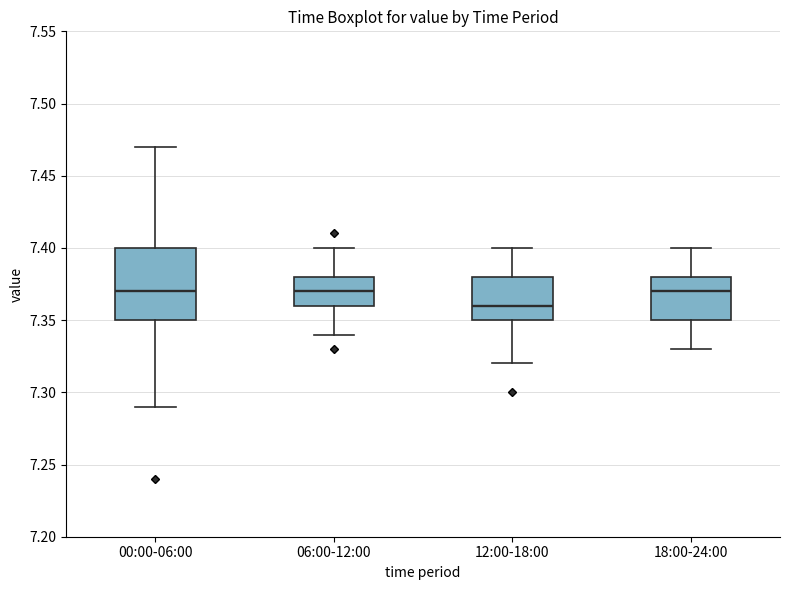

Which box has the lowest median line?

12:00-18:00